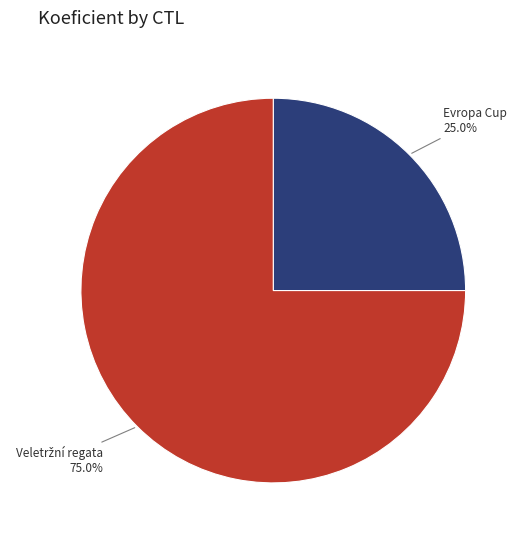

What portion of the pie excludes Evropa Cup?

75.0%